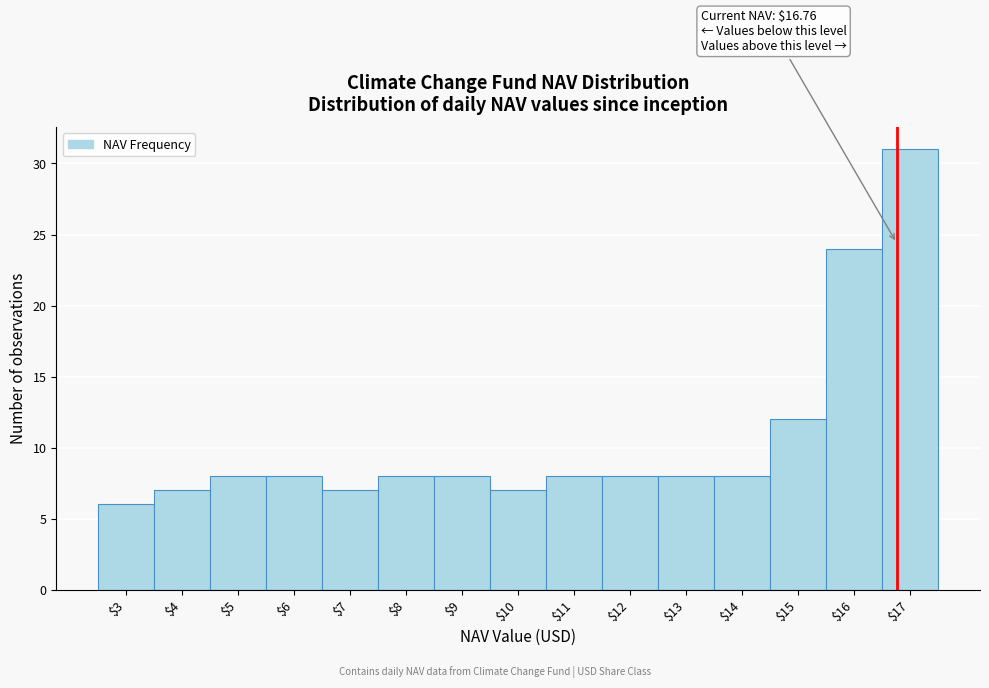

Which range on the x-axis has the tallest bar?

16.5 to 17.5